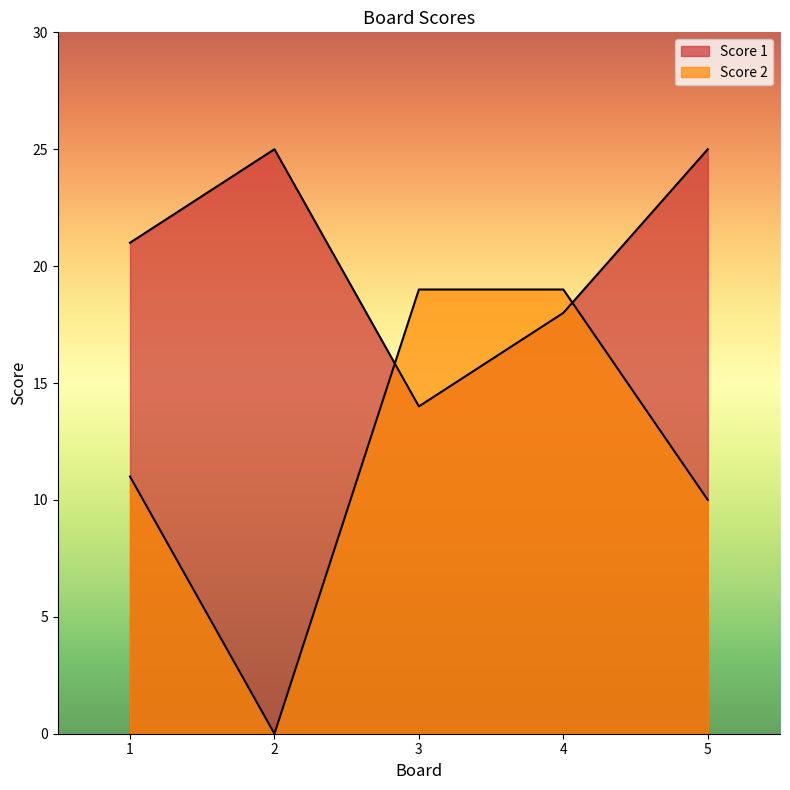

How many distinct data groups are displayed?

2